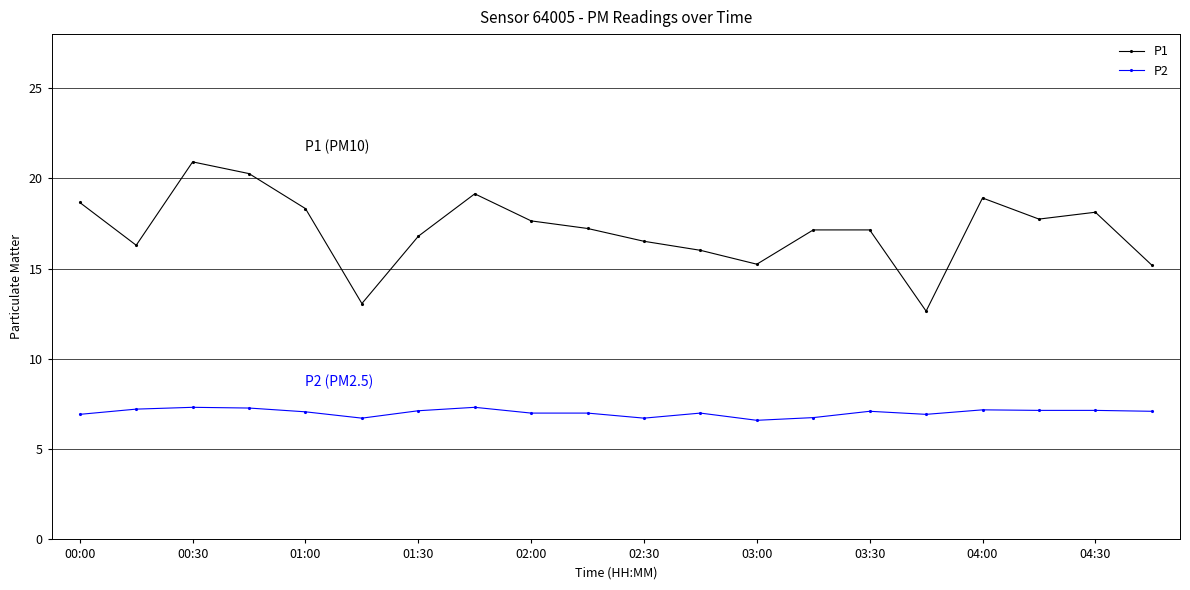

True or false: P2 has more than 1 interior local peaks.

True